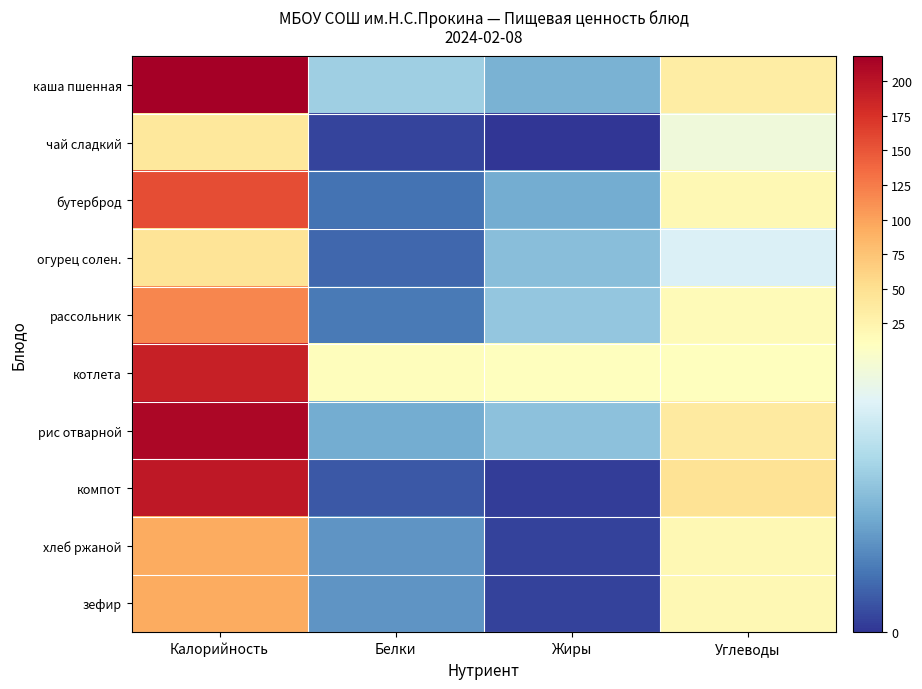

At how many categories does at least one series exceed 50?

1